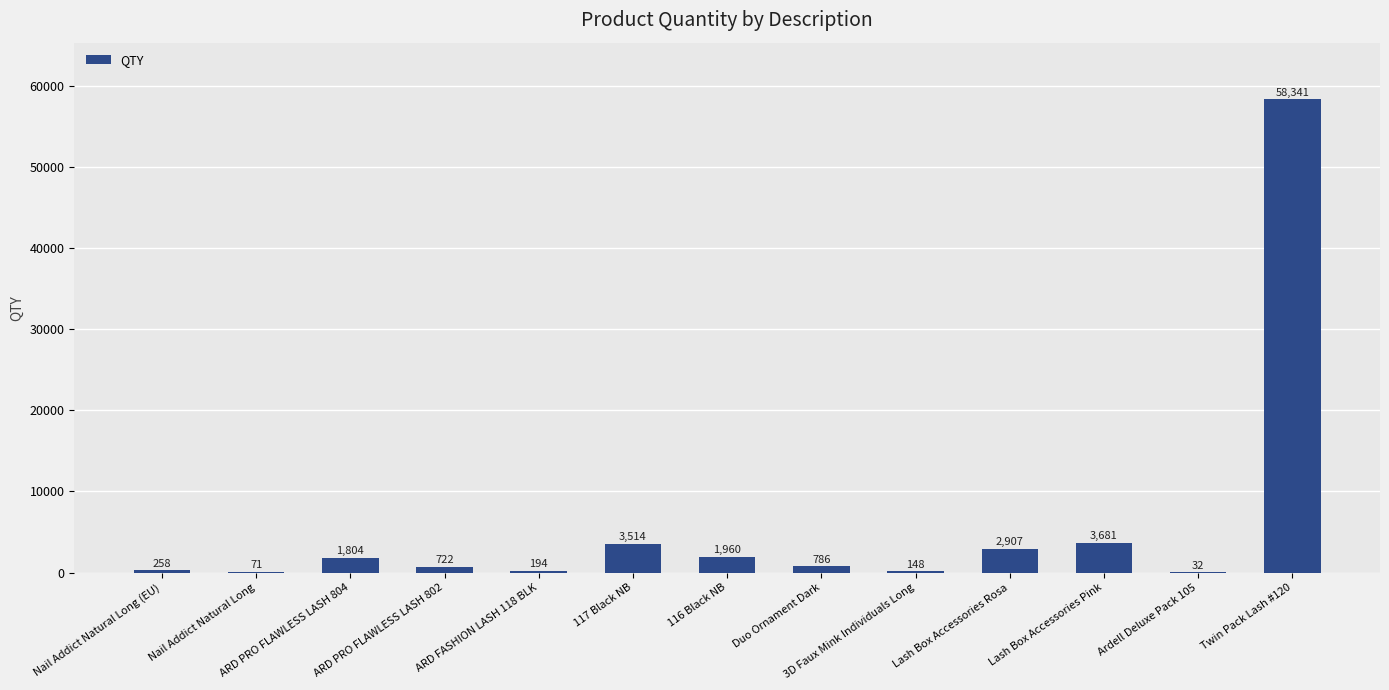

Does the chart contain stacked bars?

No